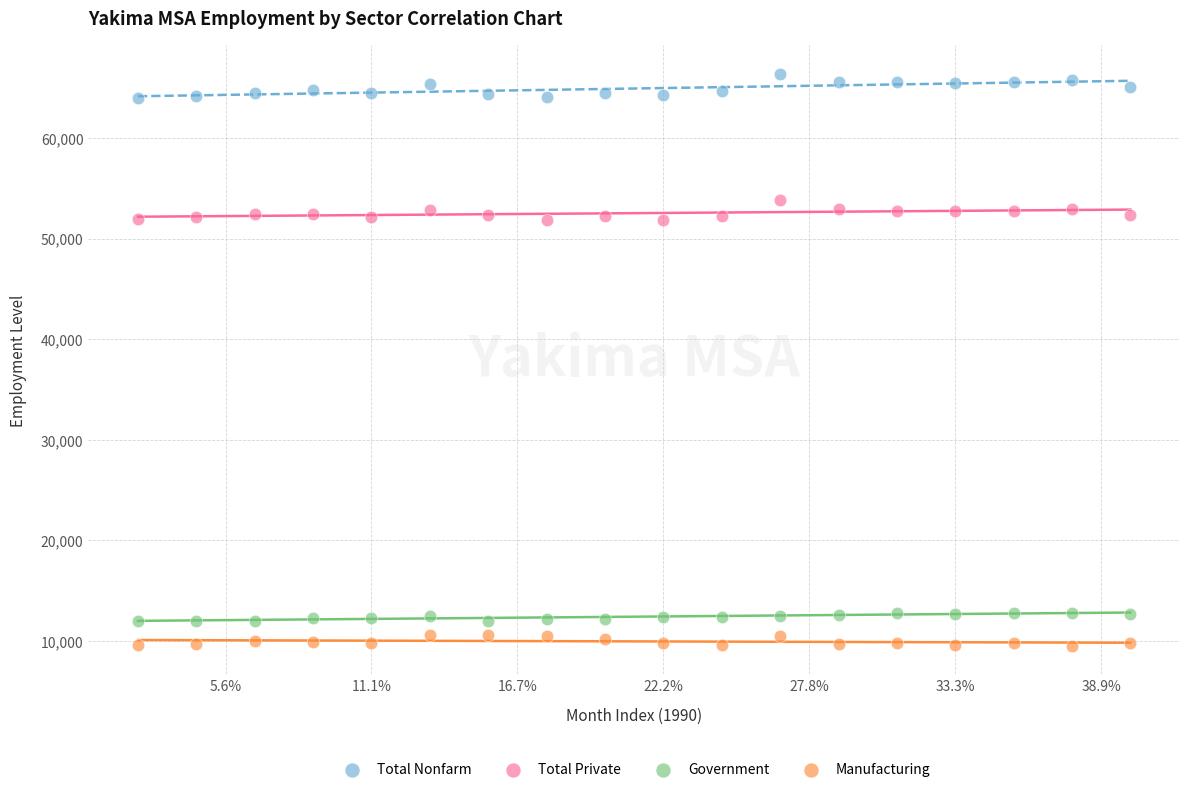

What is the X range (max minus min) for the scatter plot?

17